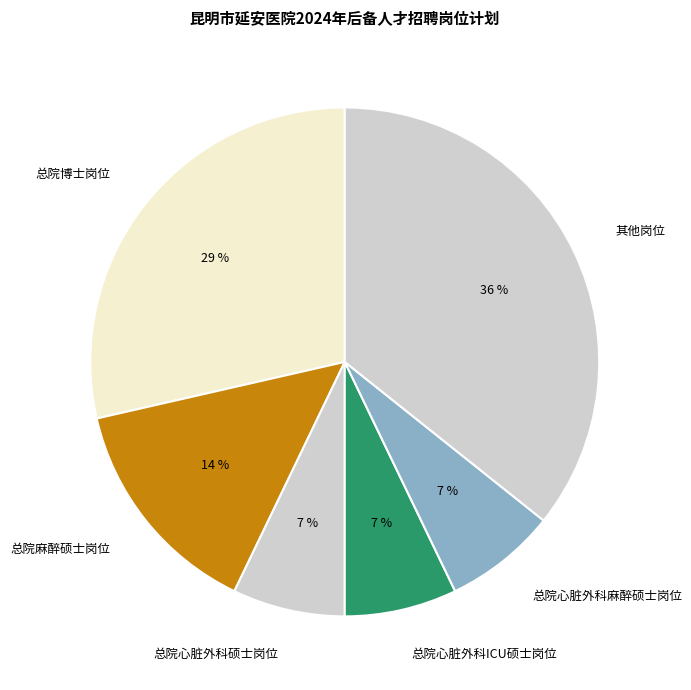

Between 其他岗位 and 总院心脏外科ICU硕士岗位, which is larger?

其他岗位